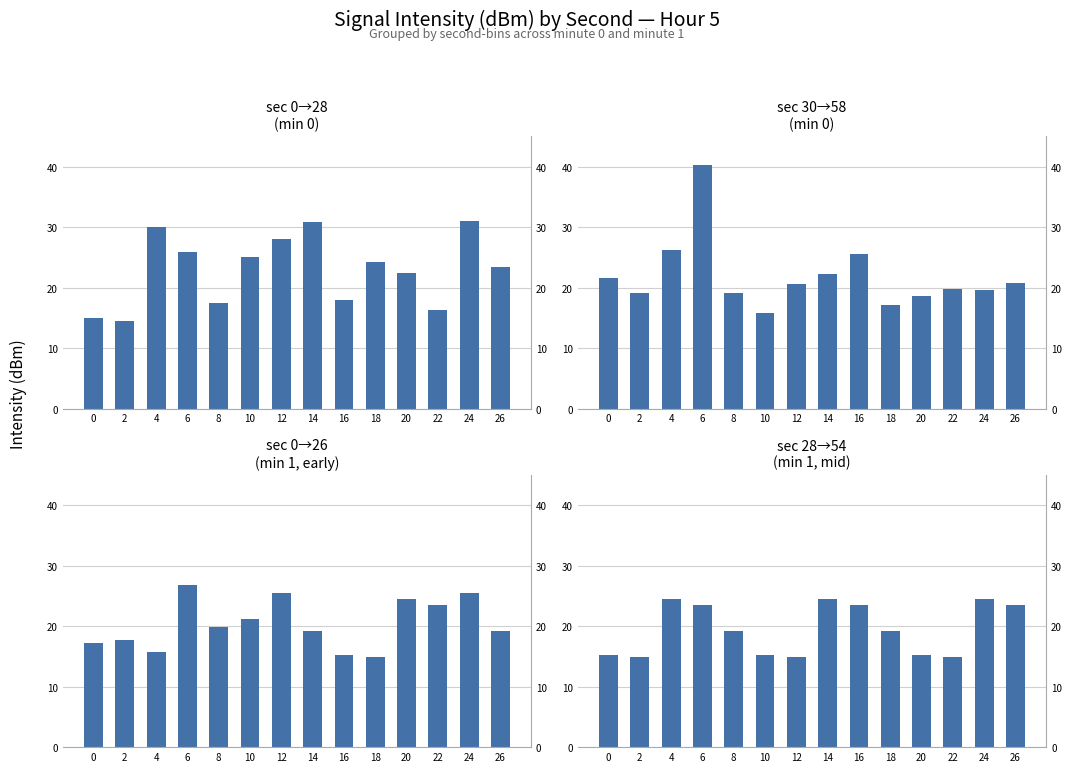

What is the maximum value for sec 0→28
(min 0)?

31.0